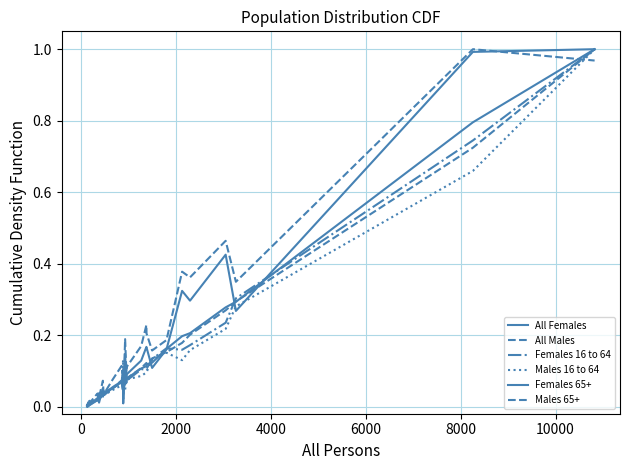

What is the sum of all All Females values?

4.1